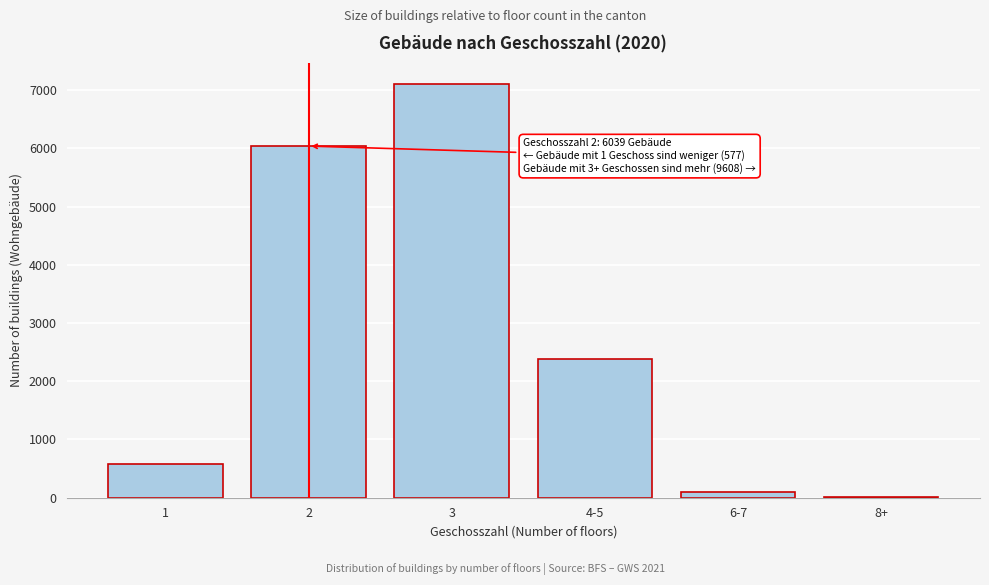

Reading left to right, list all the values displayed in this chart.

1=577	2=6039	3=7111	4-5=2387	6-7=91	8+=19